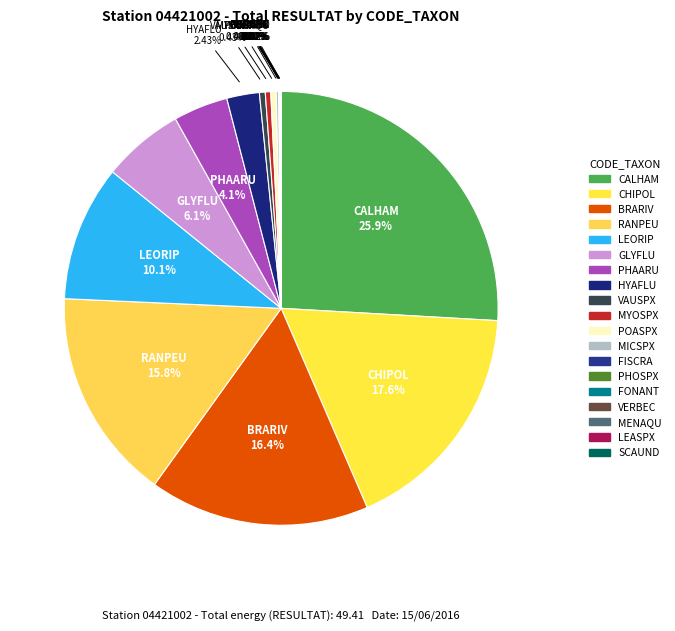

Which slice is the largest?

CALHAM